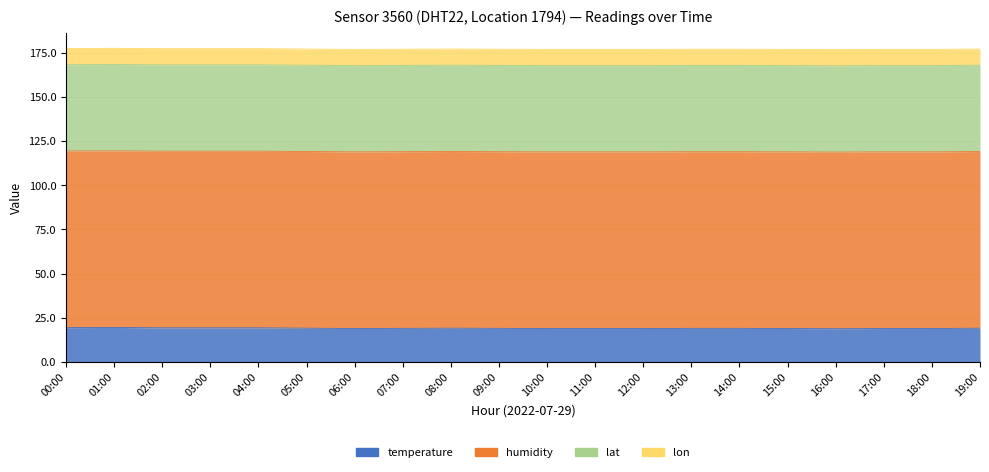

At how many categories does at least one series exceed 89?

20